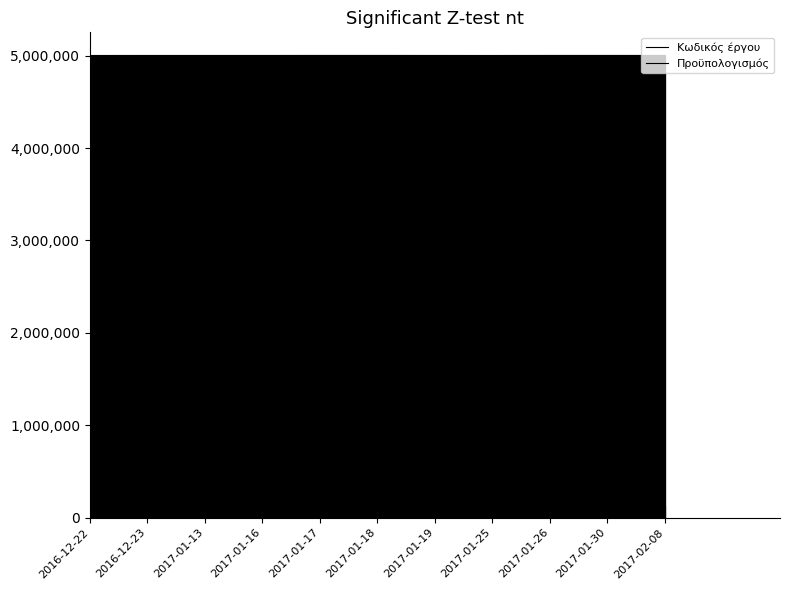

What is the difference between the maximum and minimum values in the Προϋπολογισμός series?

299520